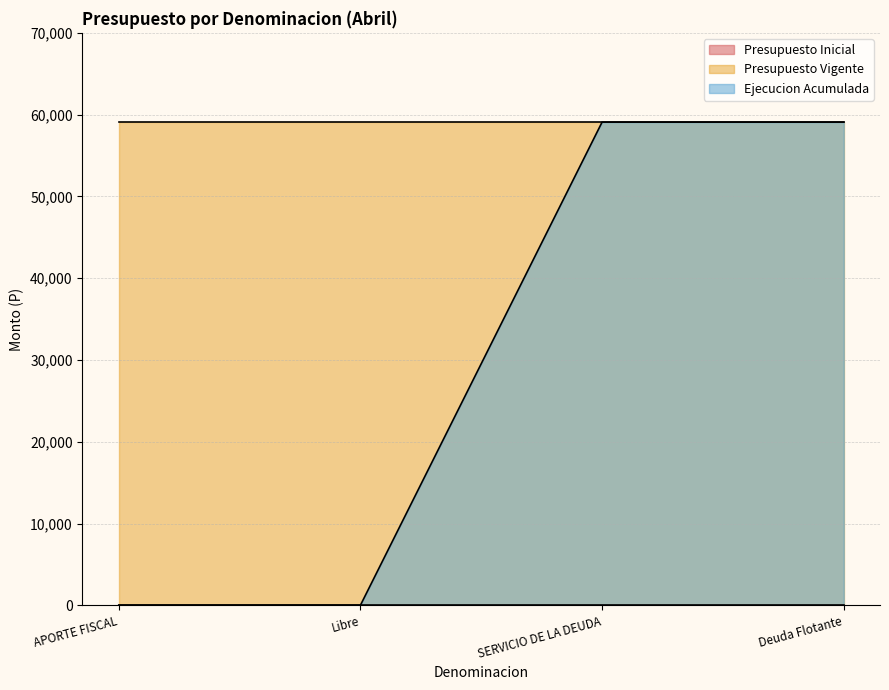

Does the chart display data point markers on the line(s)?

No